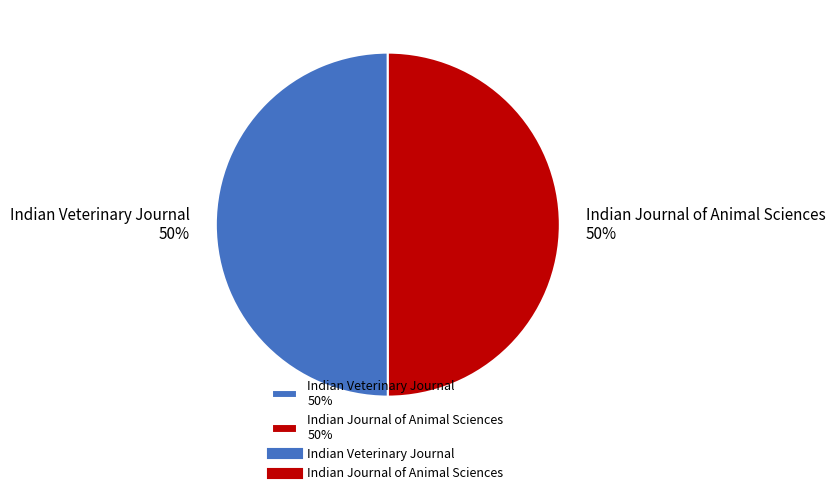

What percentage is the Indian Veterinary Journal slice, to the nearest percent?

50%